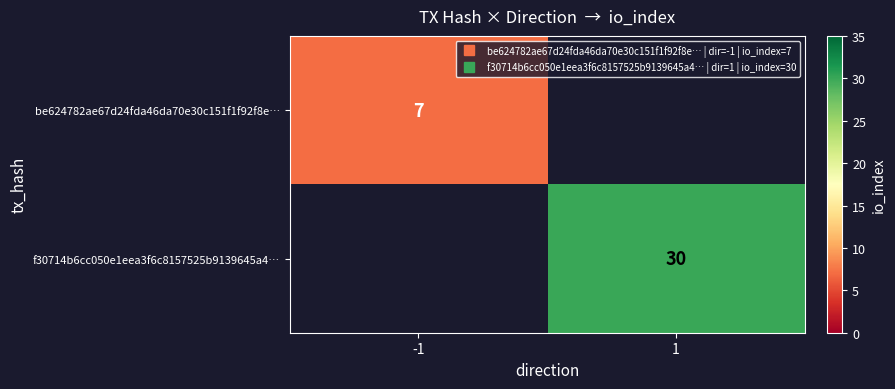

At which category does the chart reach its minimum across all series?

-1